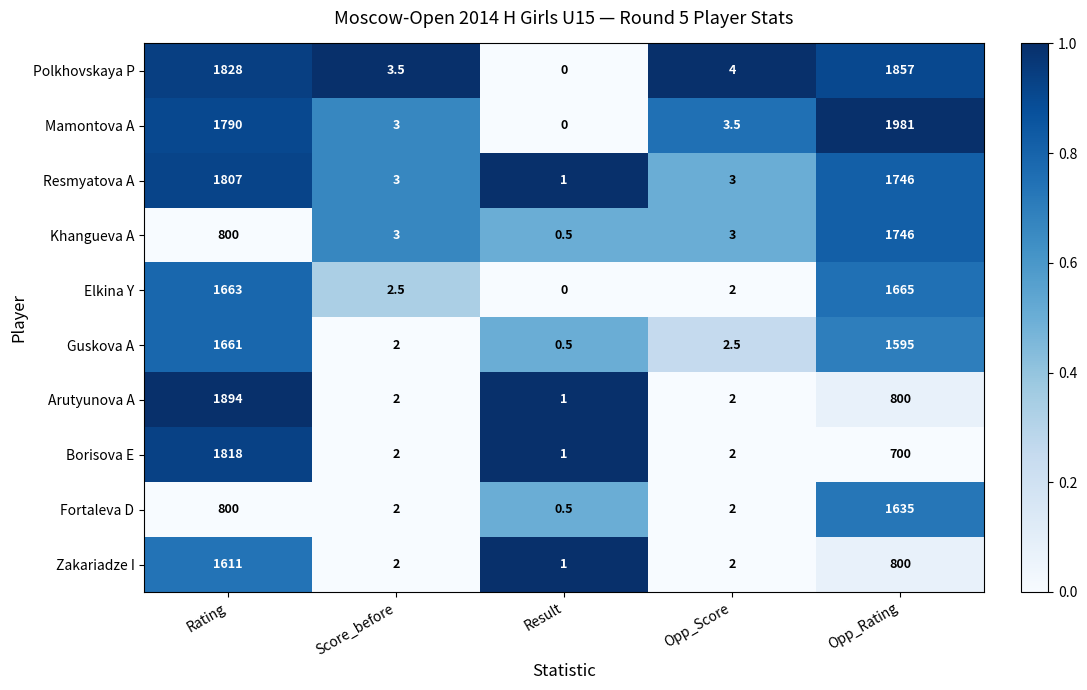

What value does the Mamontova A series have at Score_before?

3.0